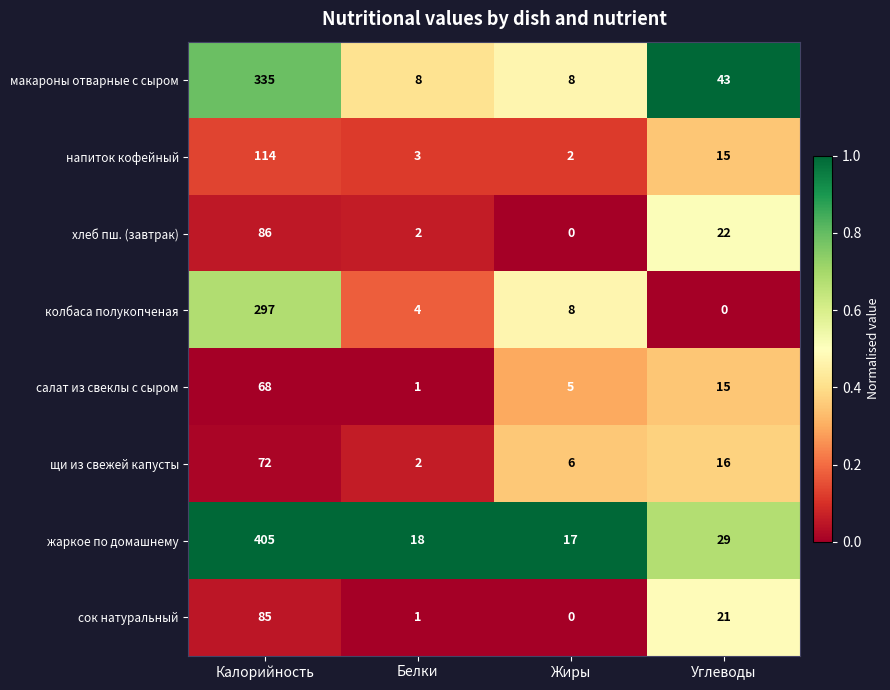

What is the sum of all колбаса полукопченая values?

309